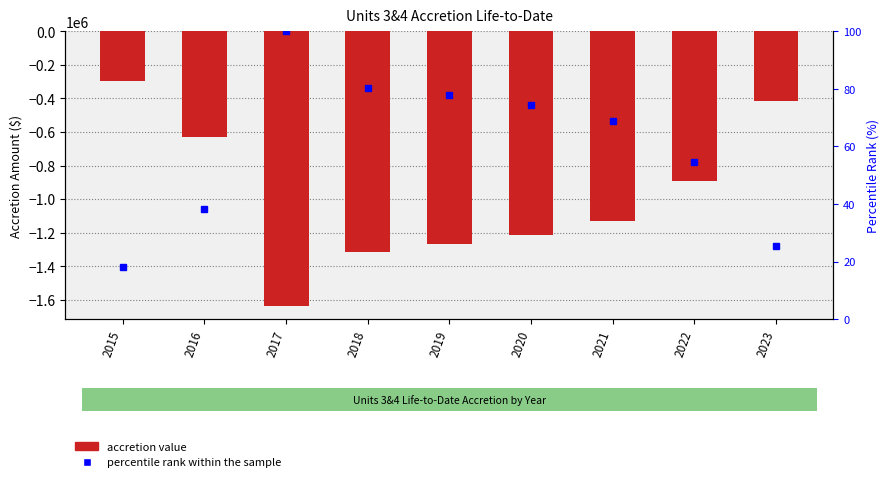

Rank the categories by accretion value value from highest to lowest.

2015, 2023, 2016, 2022, 2021, 2020, 2019, 2018, 2017